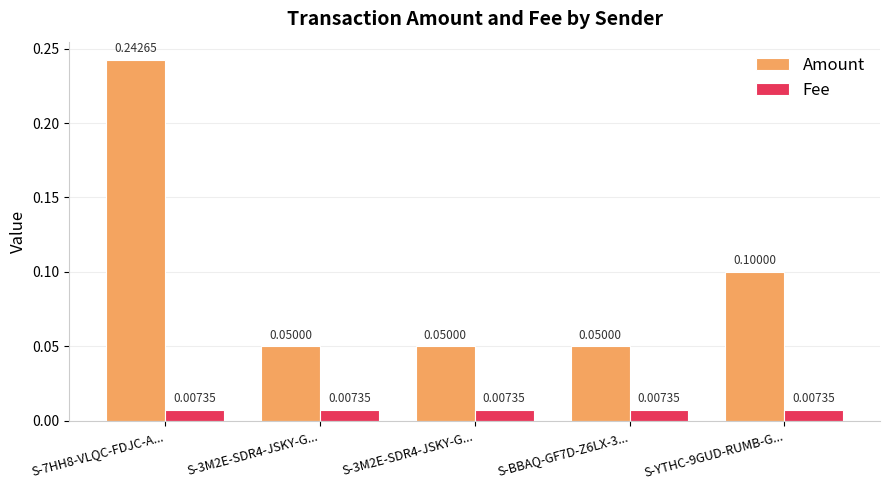

Is it true that Fee equals 0.0 at S-YTHC-9GUD-RUMB-G...?

True